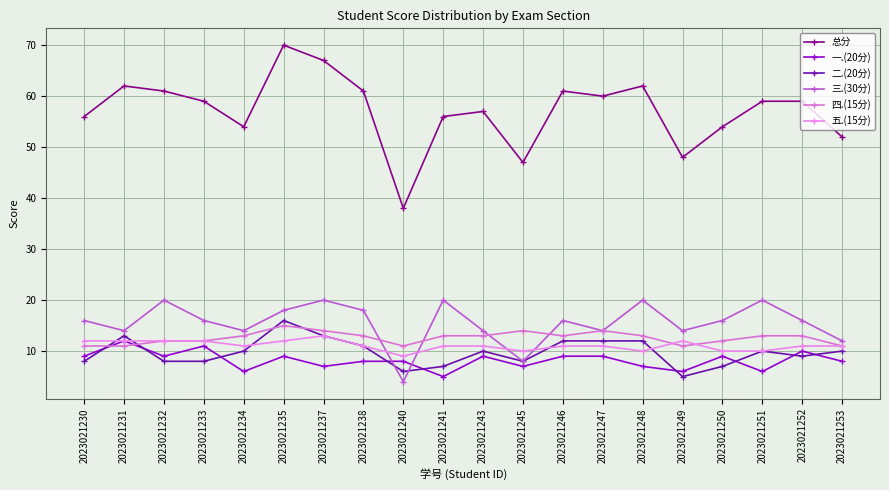

List the series in order of their peak value, highest first.

总分, 三.(30分), 二.(20分), 四.(15分), 五.(15分), 一.(20分)